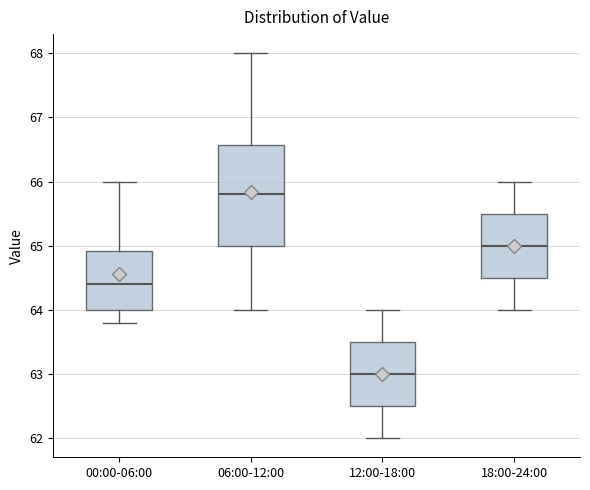

Reading left to right, read every box against the y-axis: the position of its median line, the range the box covers, and the ends of its whiskers. The values are not printed on the chart, so give them approximately, as read against the axis.

00:00-06:00: median 64.4, box 64.0 to 64.9, whiskers 63.8 to 66.0
06:00-12:00: median 65.8, box 65.0 to 66.6, whiskers 64.0 to 68.0
12:00-18:00: median 63.0, box 62.5 to 63.5, whiskers 62.0 to 64.0
18:00-24:00: median 65.0, box 64.5 to 65.5, whiskers 64.0 to 66.0